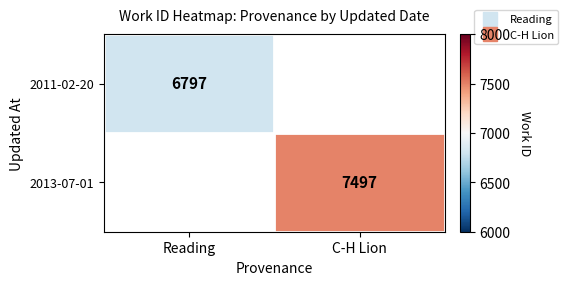

At which category does the chart reach its peak across all series?

C-H Lion